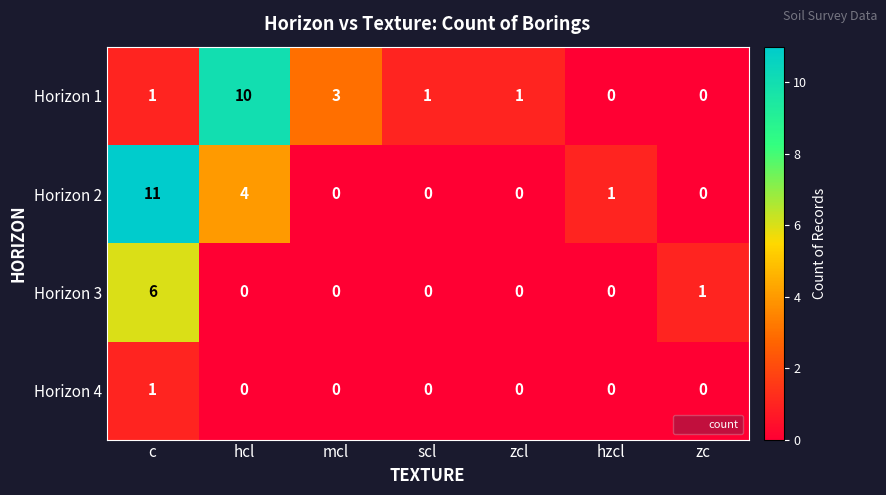

How many distinct data groups are displayed?

4